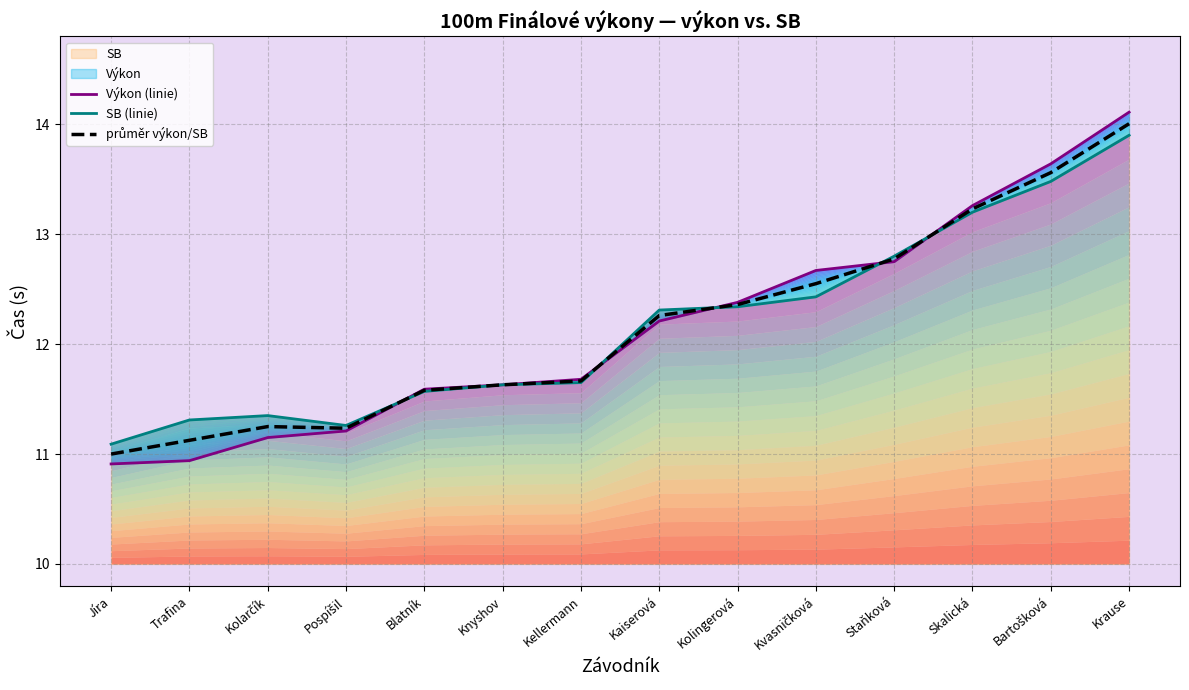

Reading right to left, transcribe all the data shown in this chart.

Výkon (linie): Krause=14.1	Bartošková=13.6	Skalická=13.3	Staňková=12.8	Kvasničková=12.7	Kolingerová=12.4	Kaiserová=12.2	Kellermann=11.7	Knyshov=11.6	Blatník=11.6	Pospíšil=11.2	Kolarčík=11.2	Trafina=10.9	Jíra=10.9
SB (linie): Krause=13.9	Bartošková=13.5	Skalická=13.2	Staňková=12.8	Kvasničková=12.4	Kolingerová=12.3	Kaiserová=12.3	Kellermann=11.7	Knyshov=11.6	Blatník=11.6	Pospíšil=11.3	Kolarčík=11.3	Trafina=11.3	Jíra=11.1
průměr výkon/SB: Krause=14.0	Bartošková=13.6	Skalická=13.2	Staňková=12.8	Kvasničková=12.6	Kolingerová=12.4	Kaiserová=12.3	Kellermann=11.7	Knyshov=11.6	Blatník=11.6	Pospíšil=11.2	Kolarčík=11.2	Trafina=11.1	Jíra=11.0